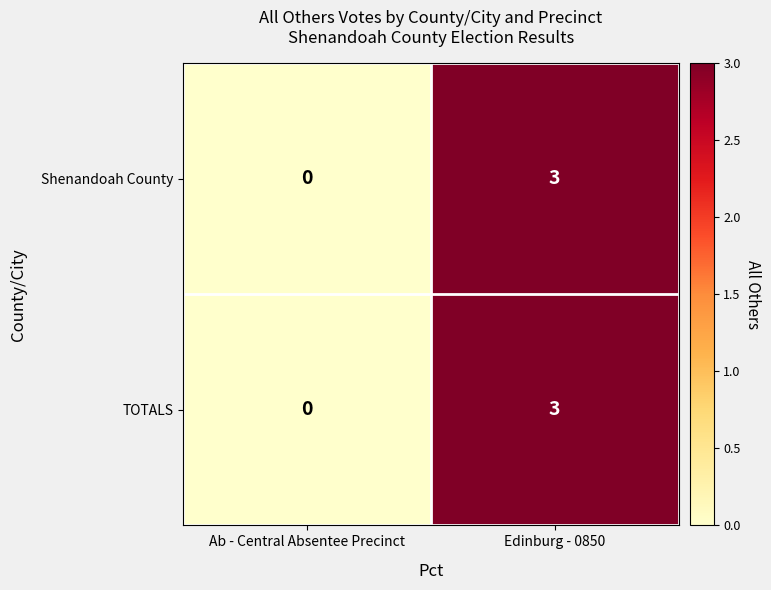

Reading left to right, list all the values displayed in this chart.

Shenandoah County: Ab - Central Absentee Precinct=0	Edinburg - 0850=3
TOTALS: Ab - Central Absentee Precinct=0	Edinburg - 0850=3